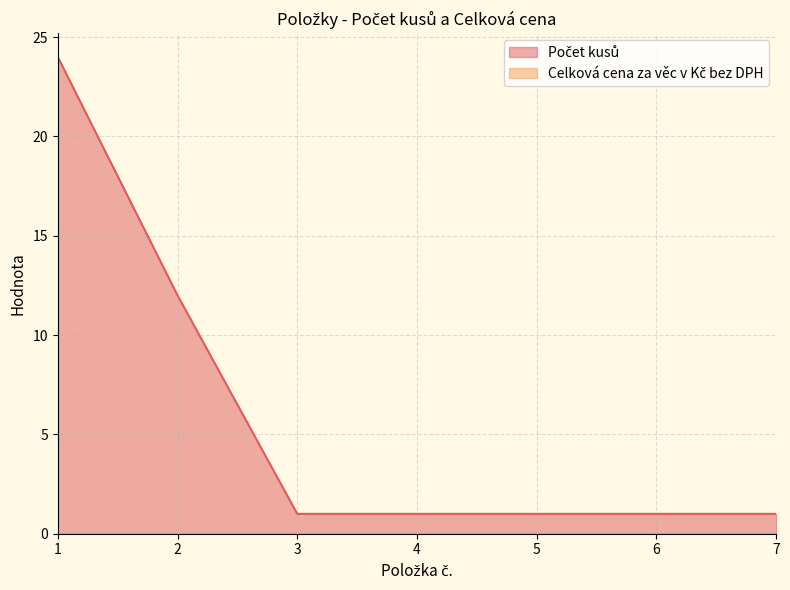

Reading left to right, extract all data points from this chart.

24	12	1	1	1	1	1